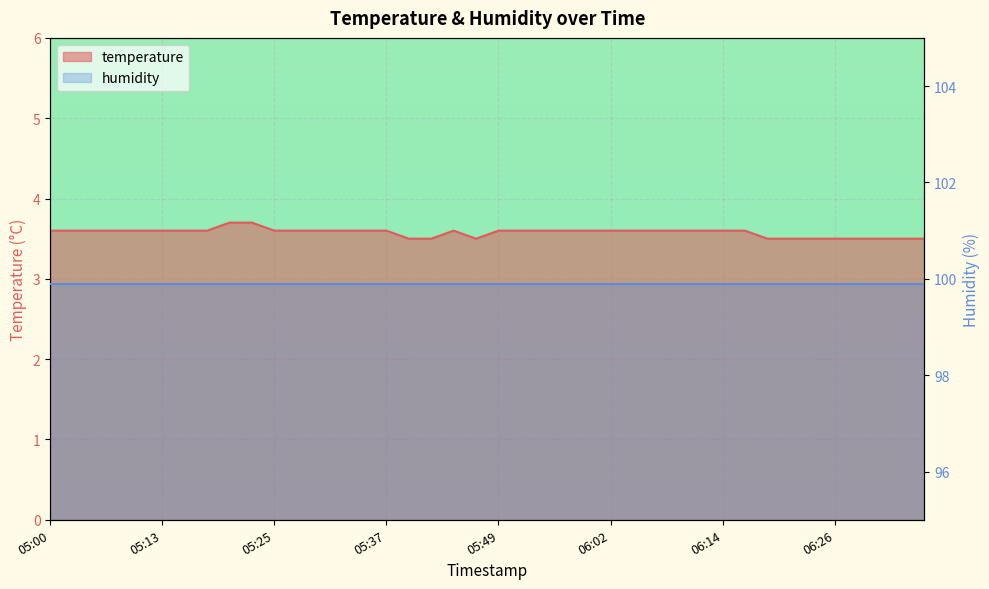

Rank the categories by value from lowest to highest.

05:40, 05:42, 05:47, 06:19, 06:21, 06:24, 06:26, 06:29, 06:31, 06:34, 06:36, 05:00, 05:03, 05:05, 05:08, 05:10, 05:13, 05:15, 05:18, 05:25, 05:27, 05:30, 05:32, 05:35, 05:37, 05:45, 05:49, 05:52, 05:54, 05:57, 05:59, 06:02, 06:04, 06:07, 06:09, 06:12, 06:14, 06:16, 05:20, 05:23